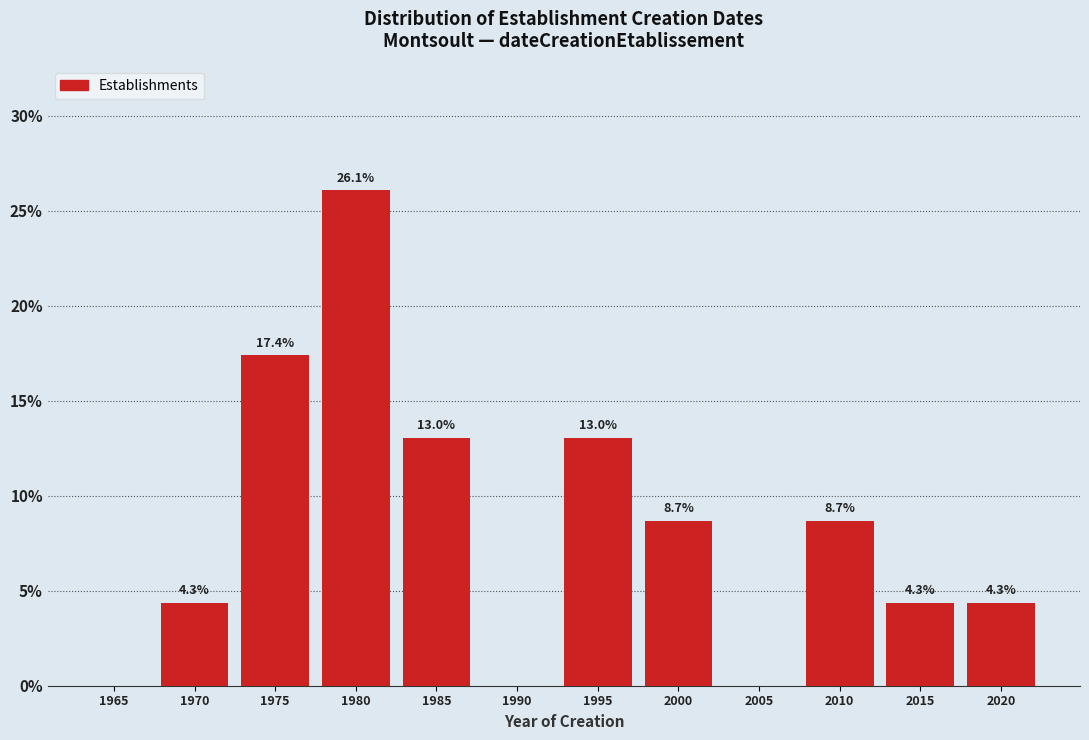

Reading left to right, extract all data points from this chart.

1965=0.0	1970=4.3	1975=17.4	1980=26.1	1985=13.0	1990=0.0	1995=13.0	2000=8.7	2005=0.0	2010=8.7	2015=4.3	2020=4.3